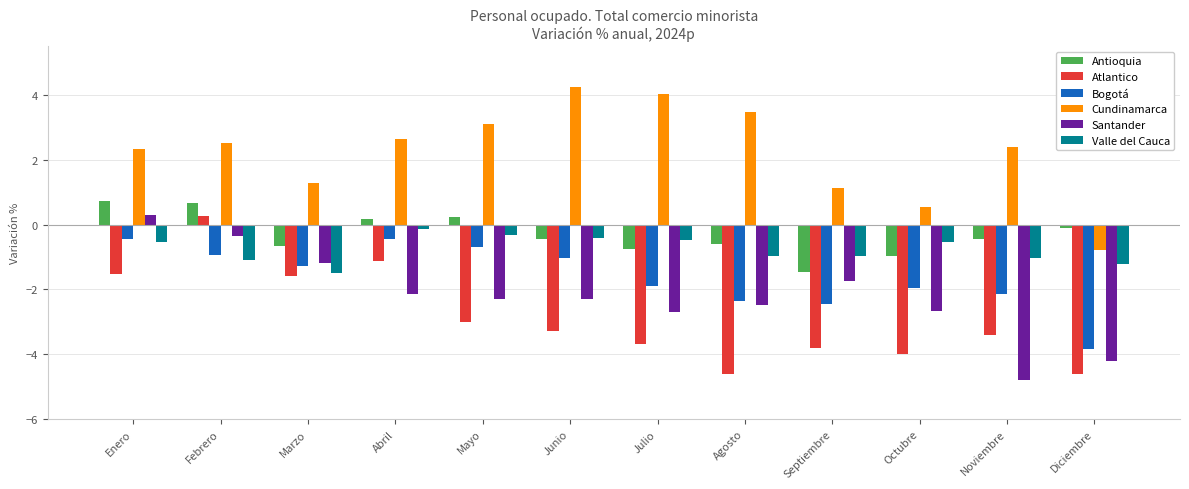

What is the value of the Antioquia bar at the 6th from the left?

-0.5